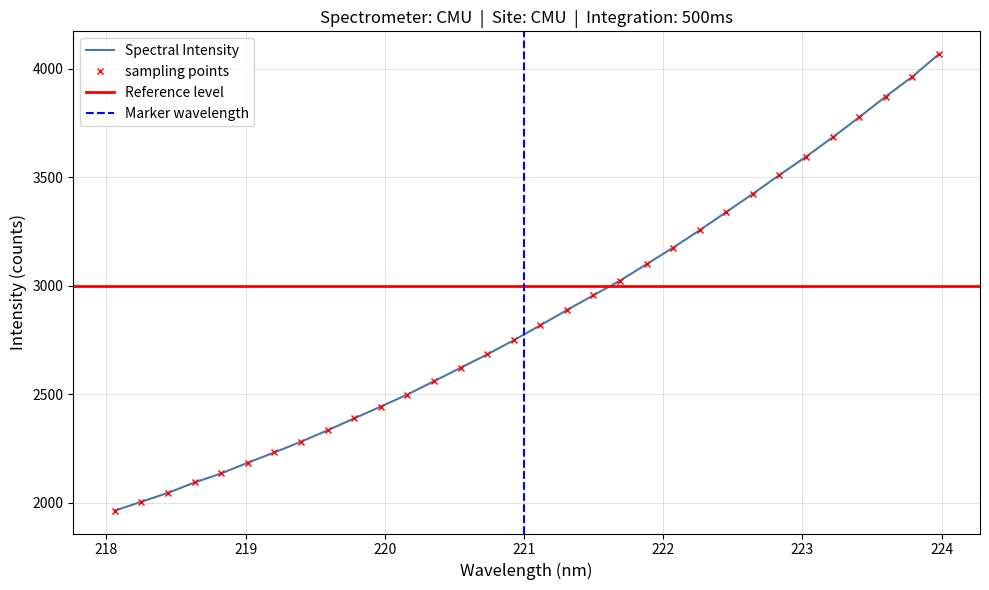

True or false: there are more than 2 points higher than both neighbors.

False